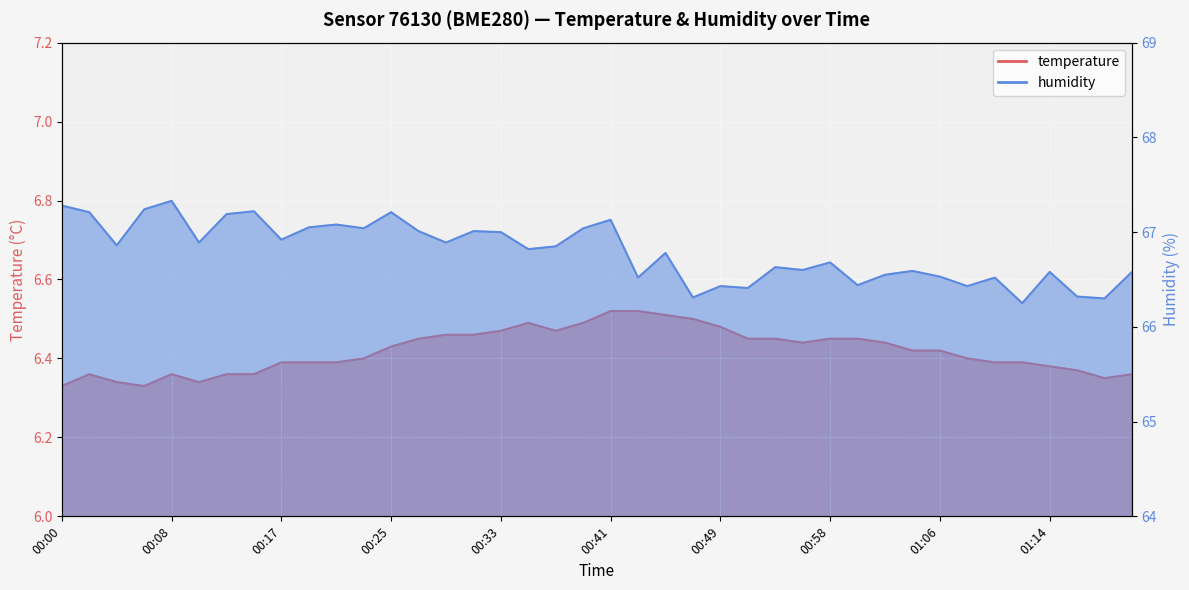

Between 00:54 and 00:49, which is larger?

00:49